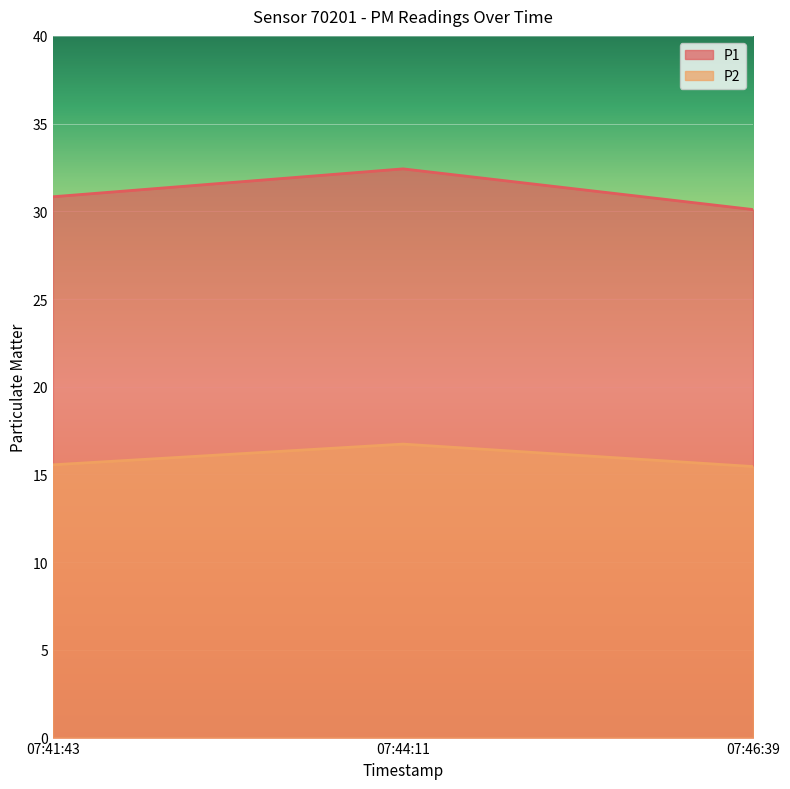

At how many categories does at least one series exceed 30?

3